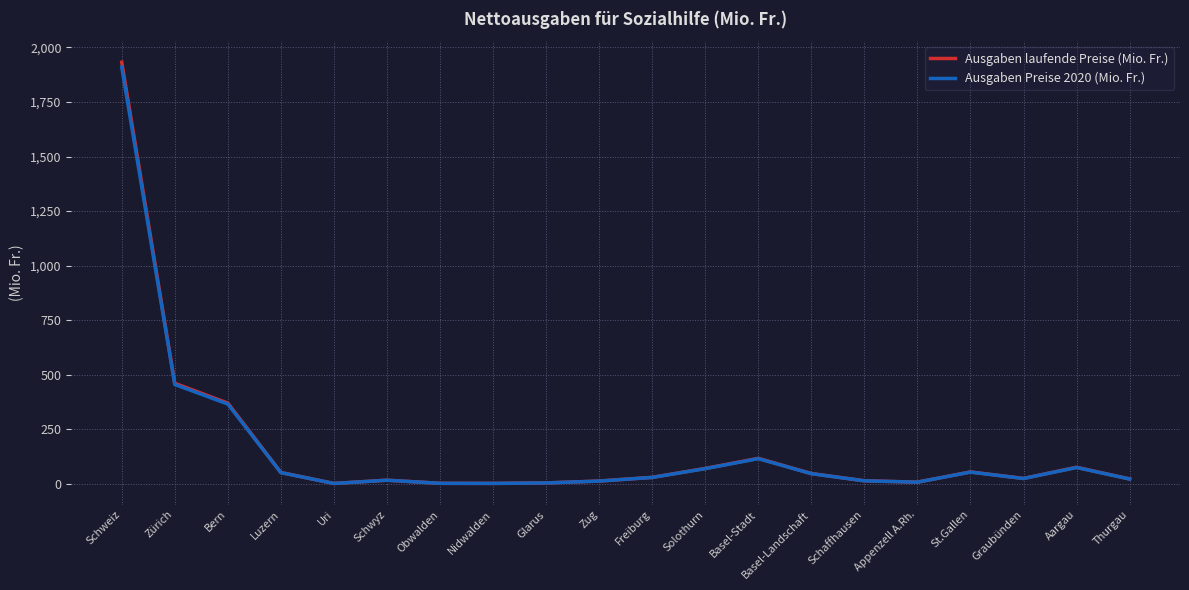

Which series has the largest range (max minus min)?

Ausgaben laufende Preise (Mio. Fr.)